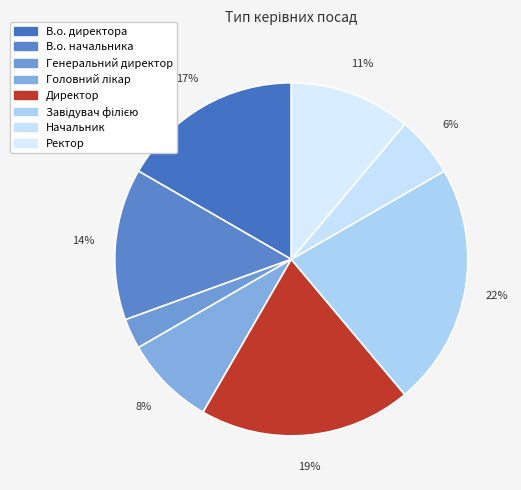

How many segments does this pie chart have?

8